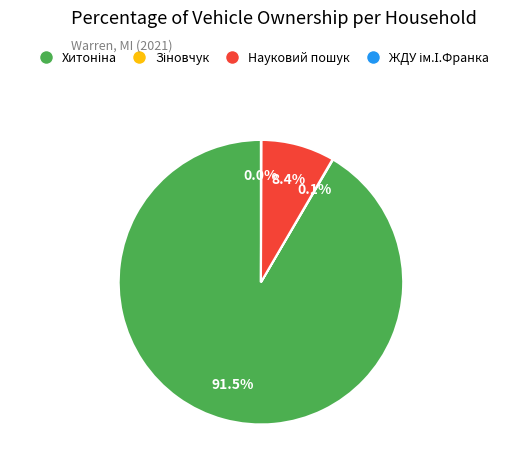

Does any single category account for the majority?

Yes